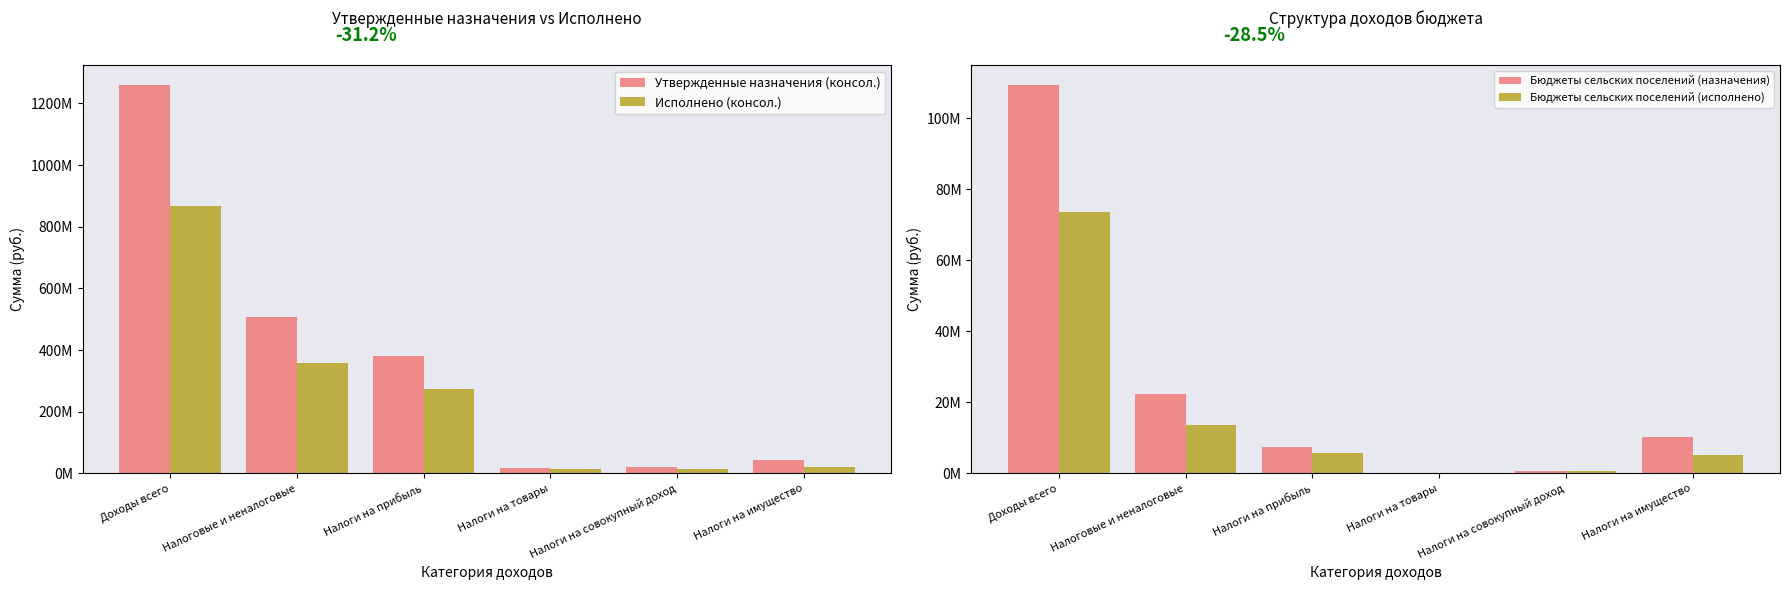

Between Налоги на товары and Налоги на прибыль, which is larger?

Налоги на прибыль